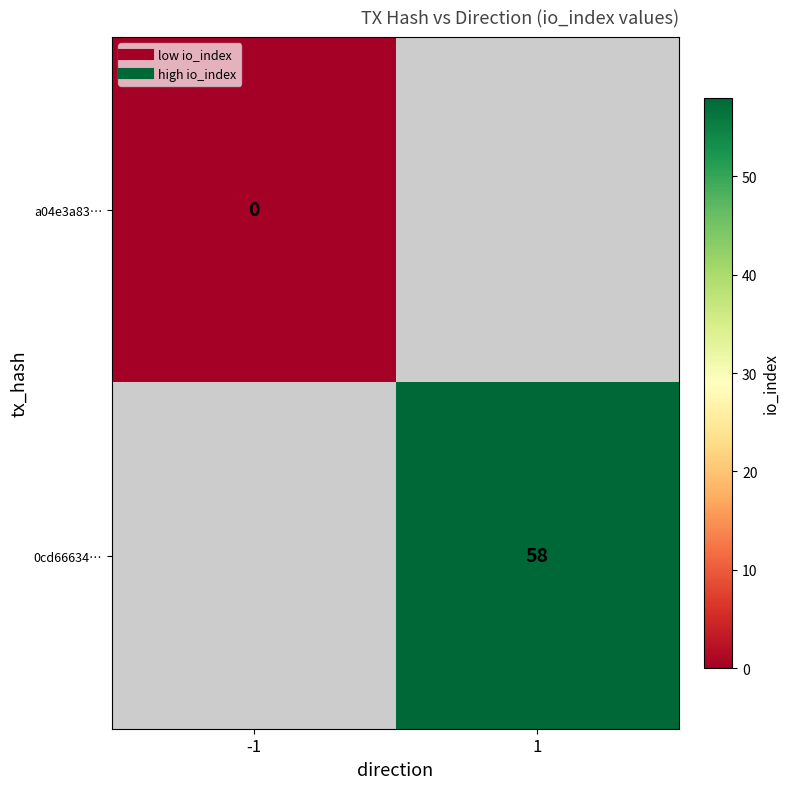

Count the number of categories in the chart.

2